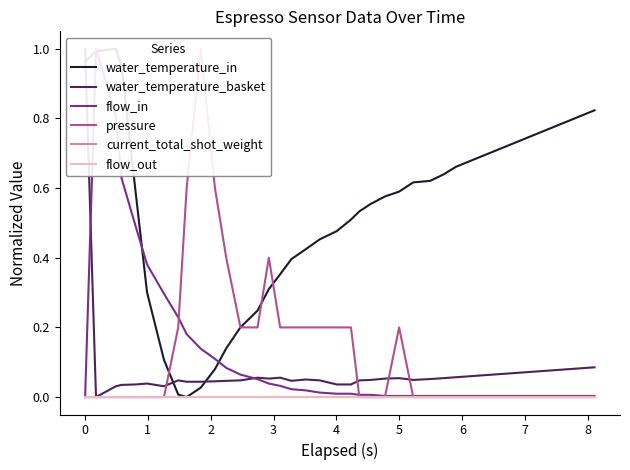

Which series has the largest range (max minus min)?

water_temperature_in